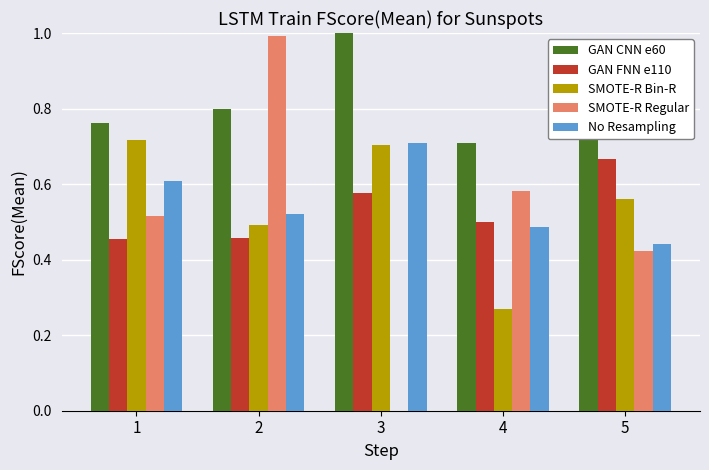

Which series has the largest total across all categories?

GAN CNN e60